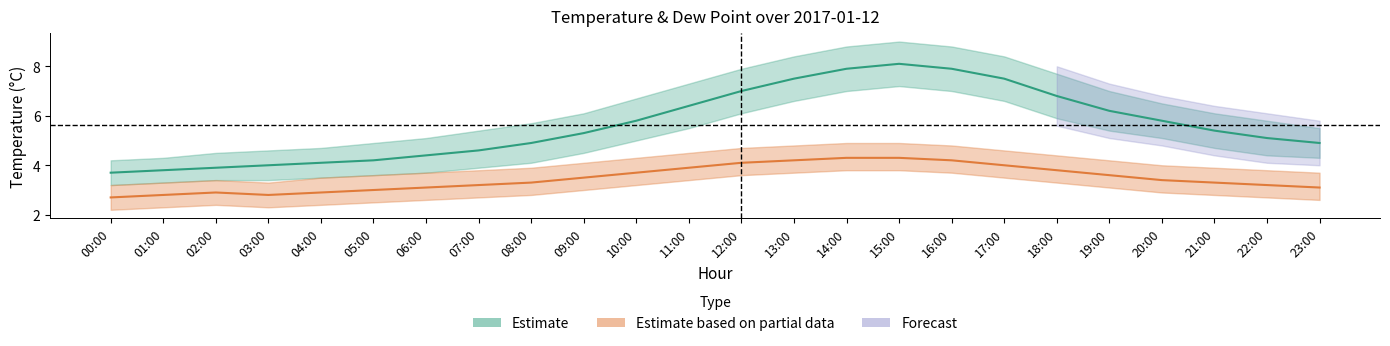

At which category does the chart reach its peak across all series?

15:00